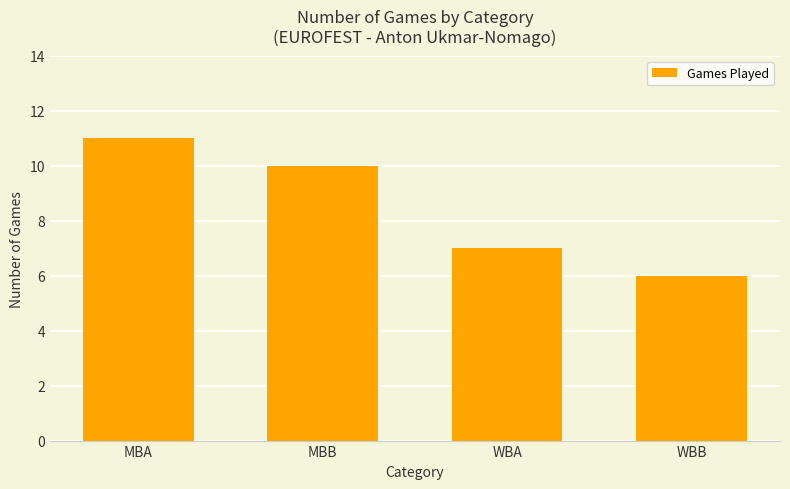

Which category has the highest value across all series?

MBA